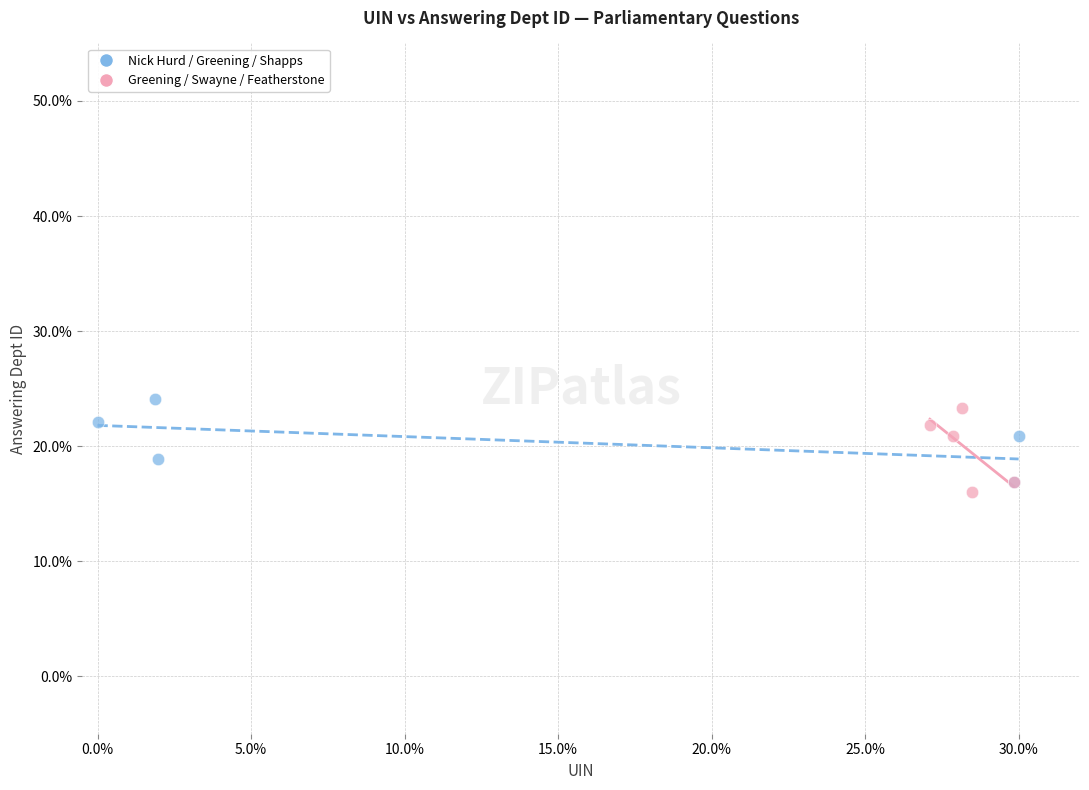

Which series contains the lowest Y value?

Greening / Swayne / Featherstone